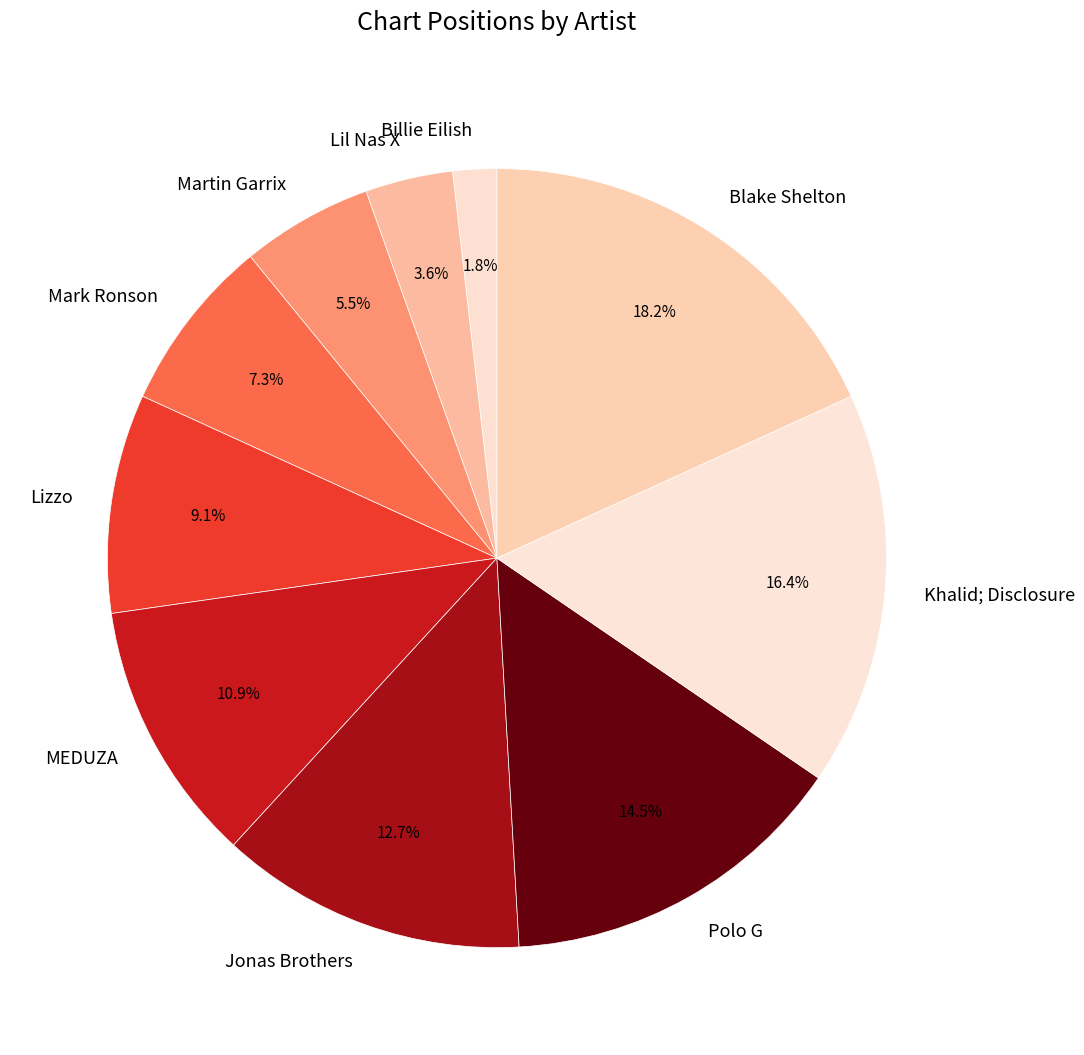

Which category has the smallest portion of the pie?

Billie Eilish